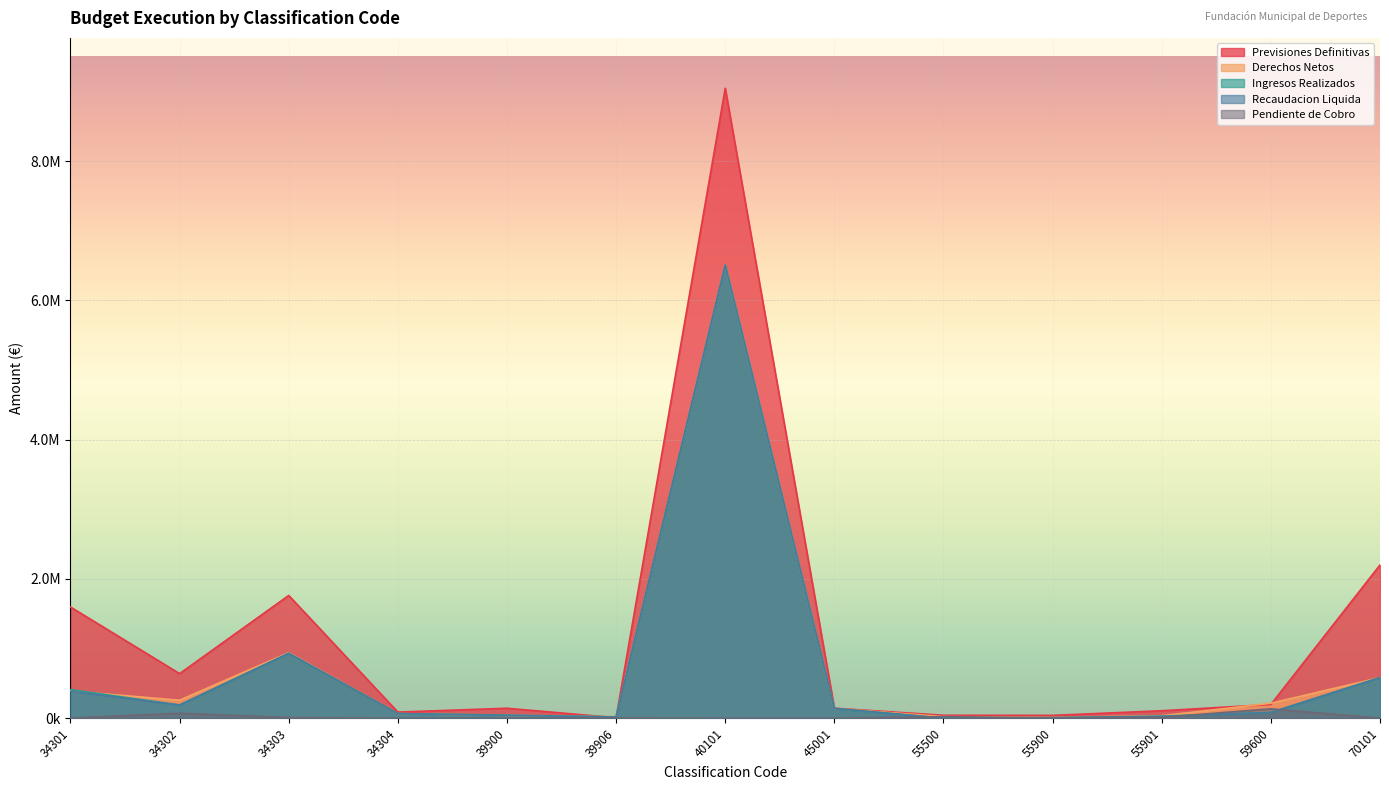

How many values in the Derechos Netos series are below 138315?

6